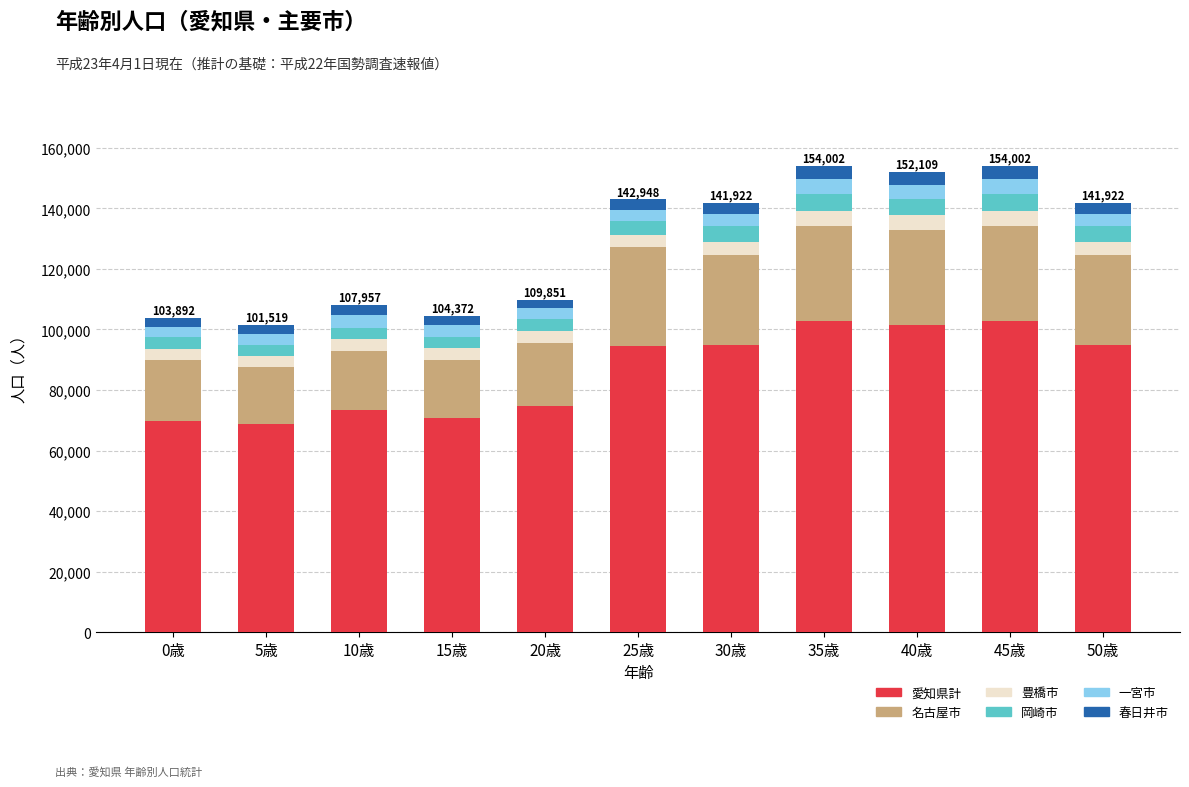

What is the lowest value of the 愛知県計 series?

68769